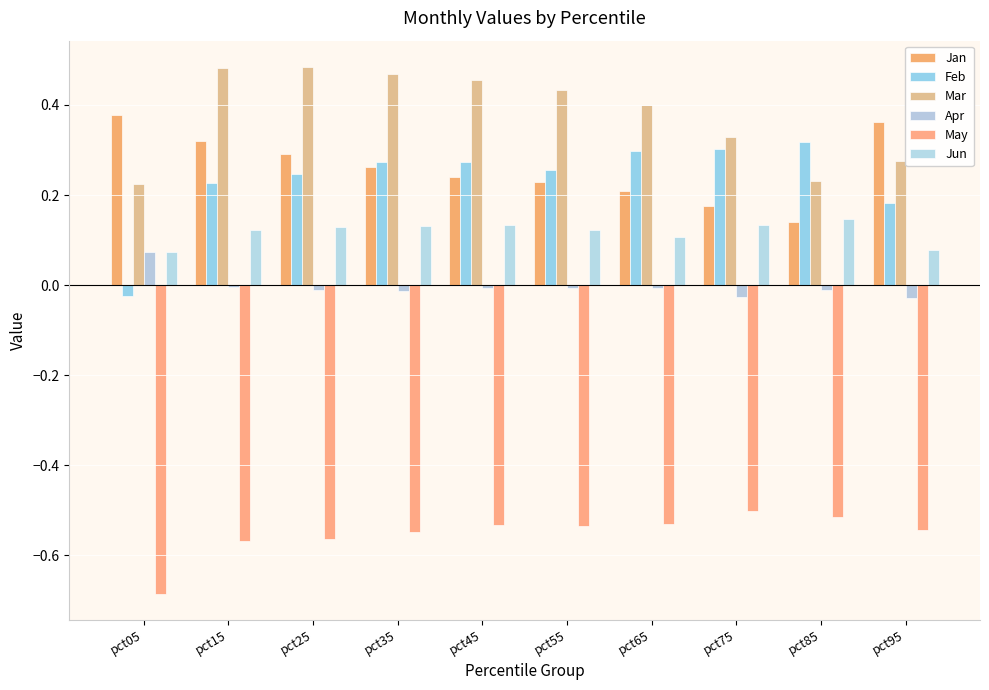

Count the Jun values in the range 0 to 1.

10